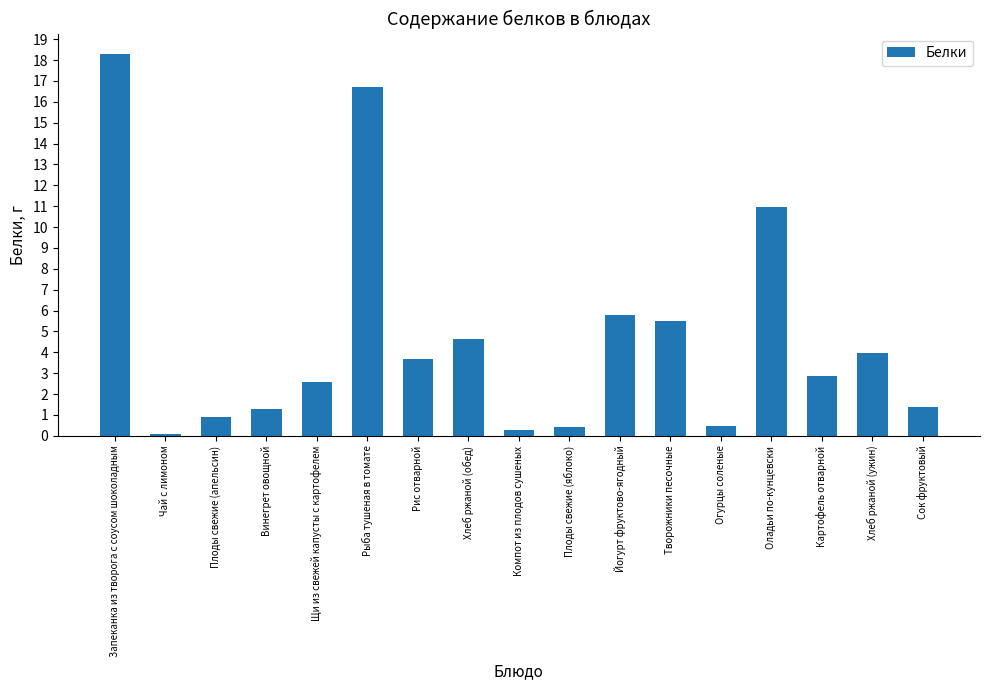

What is the sum of all values?

79.8